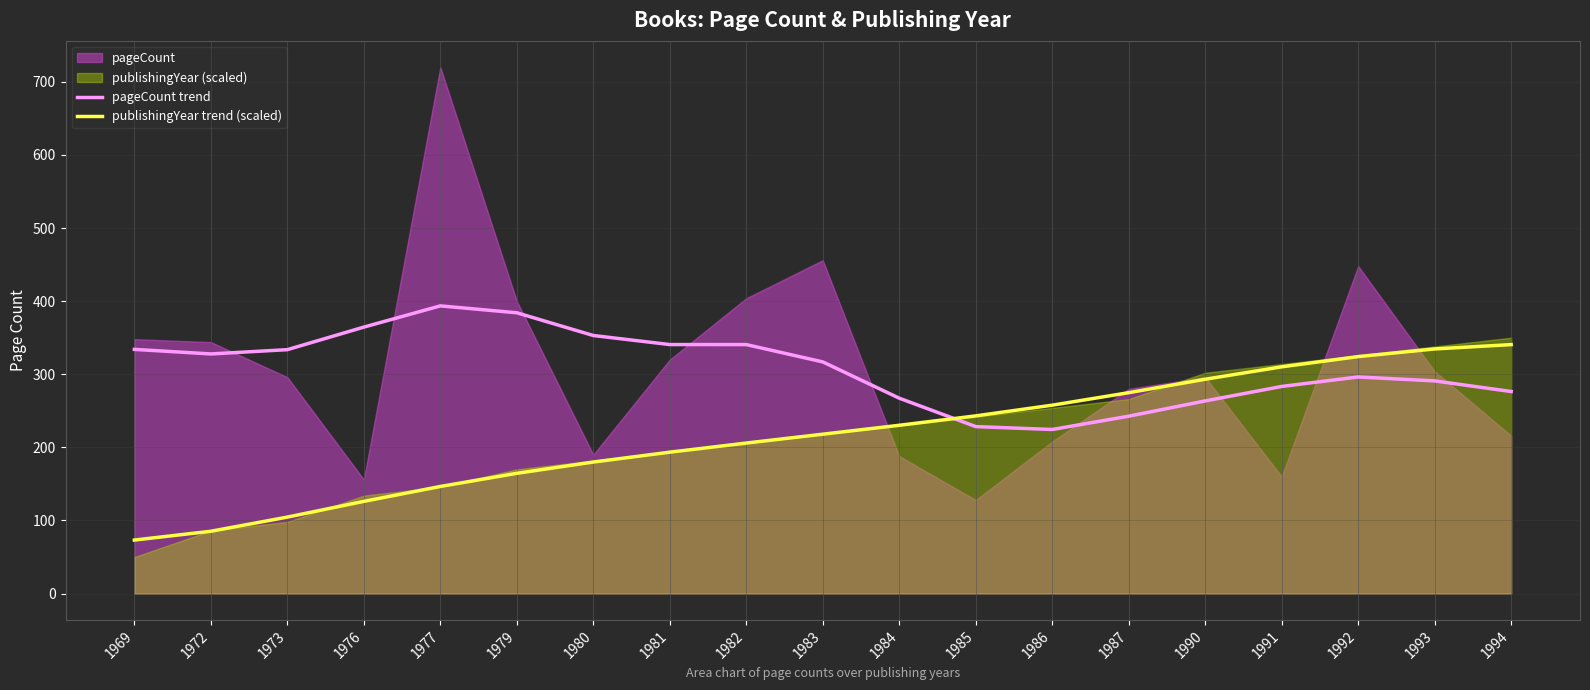

True or false: pageCount trend has a value of 242.6 at 1987.

True